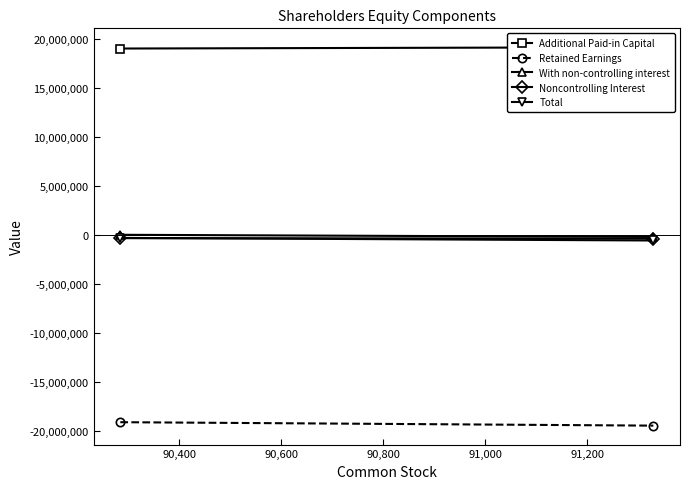

Reading right to left, list all the values displayed in this chart.

Additional Paid-in Capital: 19200081	19069211
Retained Earnings: -19484590	-19132557
With non-controlling interest: -193180	26939
Noncontrolling Interest: -363357	-317388
Total: -556537	-290449